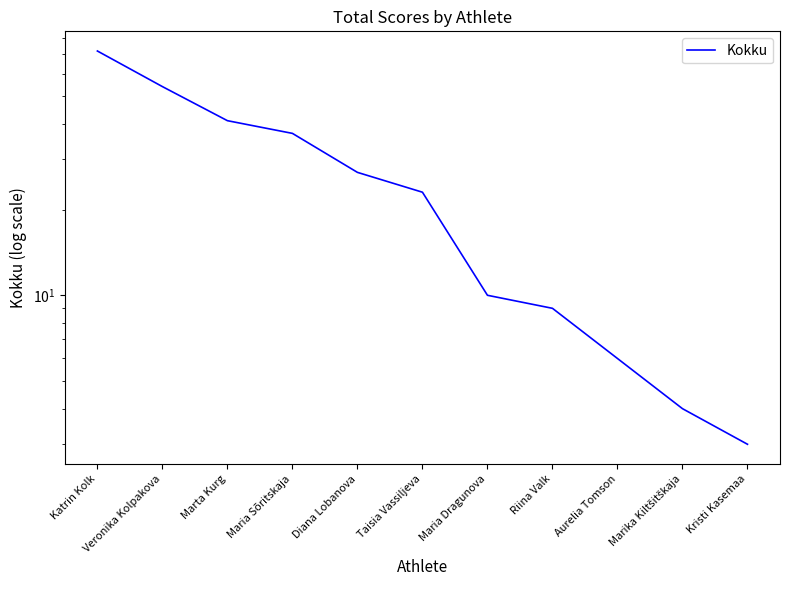

The chart shows a value of 4 at Marika Kiltšitškaja. True or false?

True